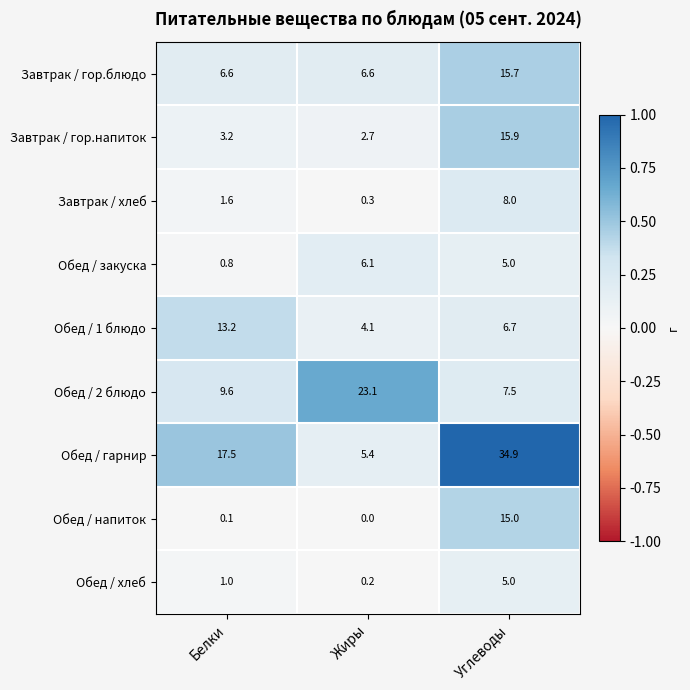

Reading left to right, what are all the values shown in this chart?

Завтрак / гор.блюдо: Белки=6.6	Жиры=6.6	Углеводы=15.7
Завтрак / гор.напиток: Белки=3.2	Жиры=2.7	Углеводы=15.9
Завтрак / хлеб: Белки=1.6	Жиры=0.3	Углеводы=8.0
Обед / закуска: Белки=0.8	Жиры=6.1	Углеводы=5.0
Обед / 1 блюдо: Белки=13.2	Жиры=4.1	Углеводы=6.7
Обед / 2 блюдо: Белки=9.6	Жиры=23.1	Углеводы=7.5
Обед / гарнир: Белки=17.5	Жиры=5.4	Углеводы=34.9
Обед / напиток: Белки=0.1	Жиры=0.0	Углеводы=15.0
Обед / хлеб: Белки=1.0	Жиры=0.2	Углеводы=5.0